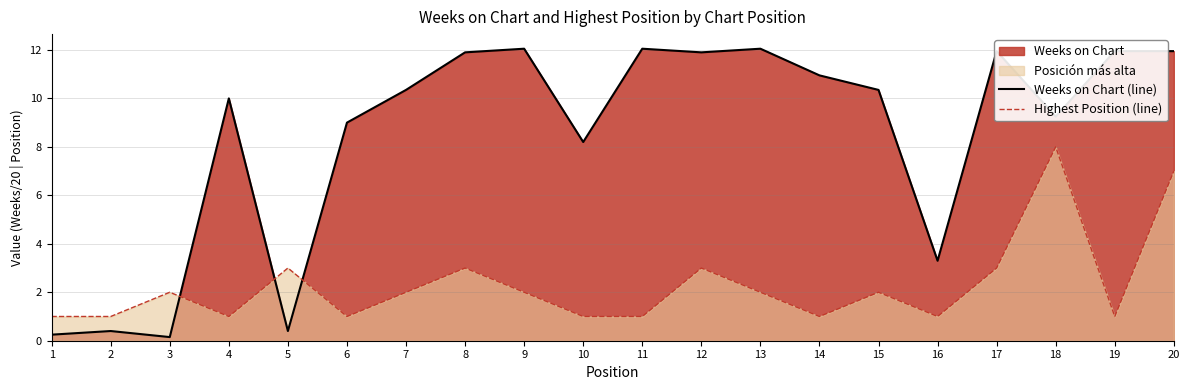

How many lines are shown in the chart?

2